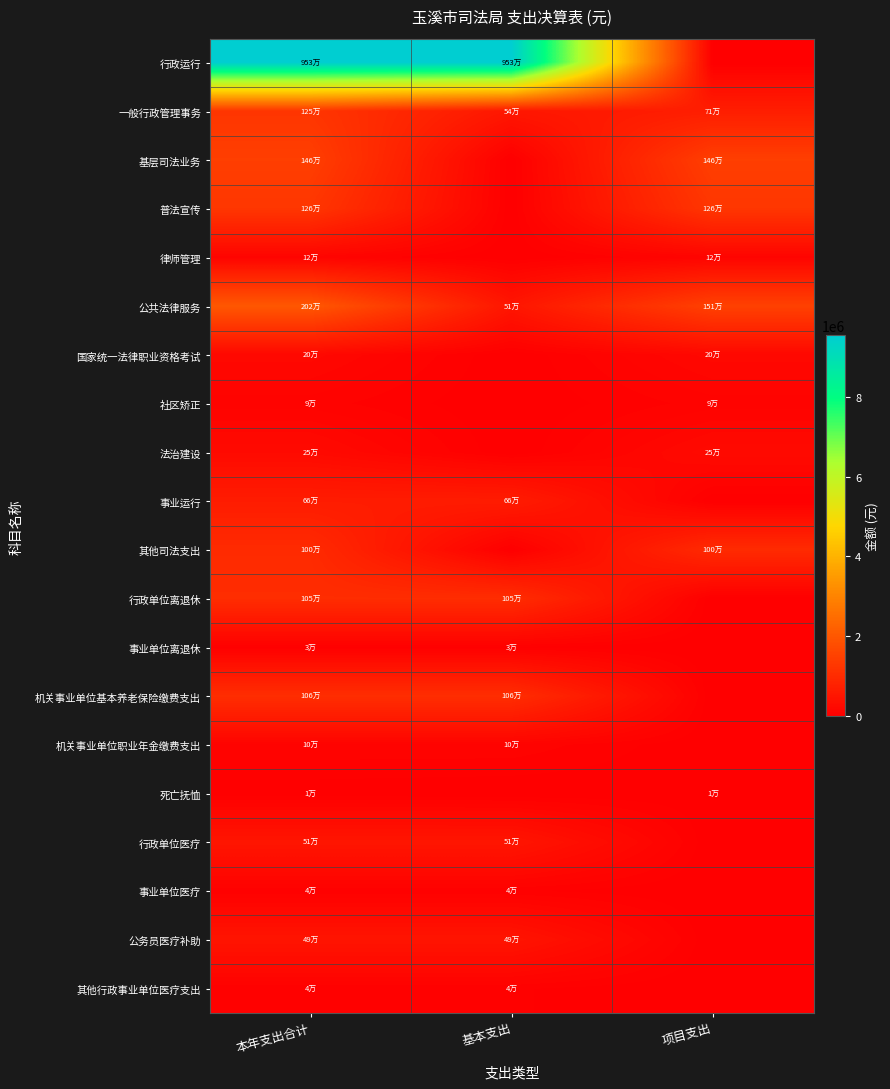

At which category is the sum across all series the highest?

本年支出合计